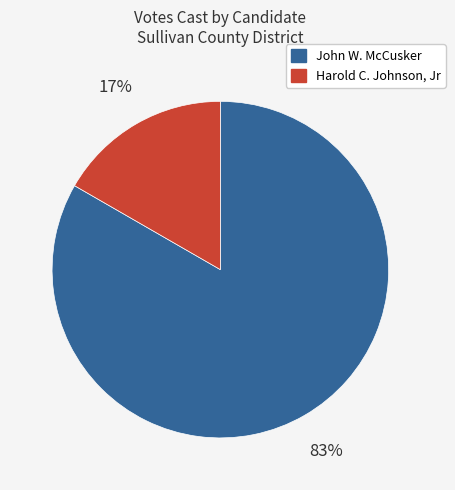

To the nearest percent, what portion does Harold C. Johnson, Jr represent?

17%